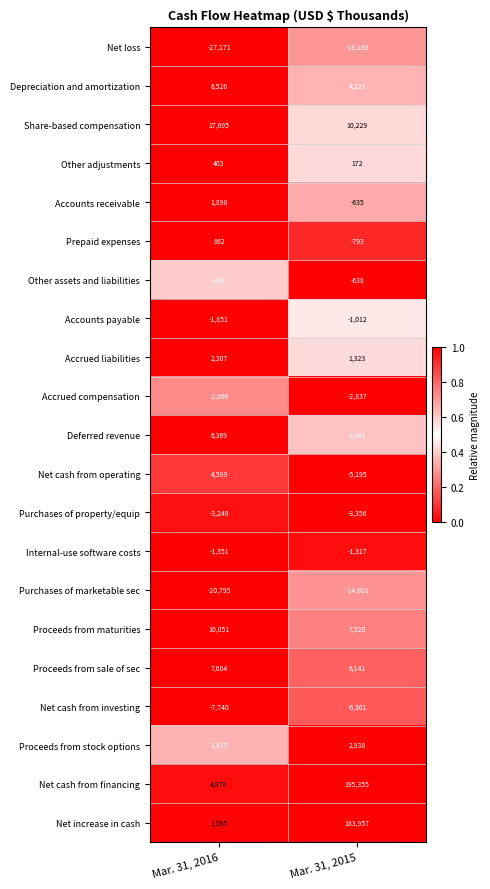

What is the difference between the highest and lowest values at Mar. 31, 2016?

44866